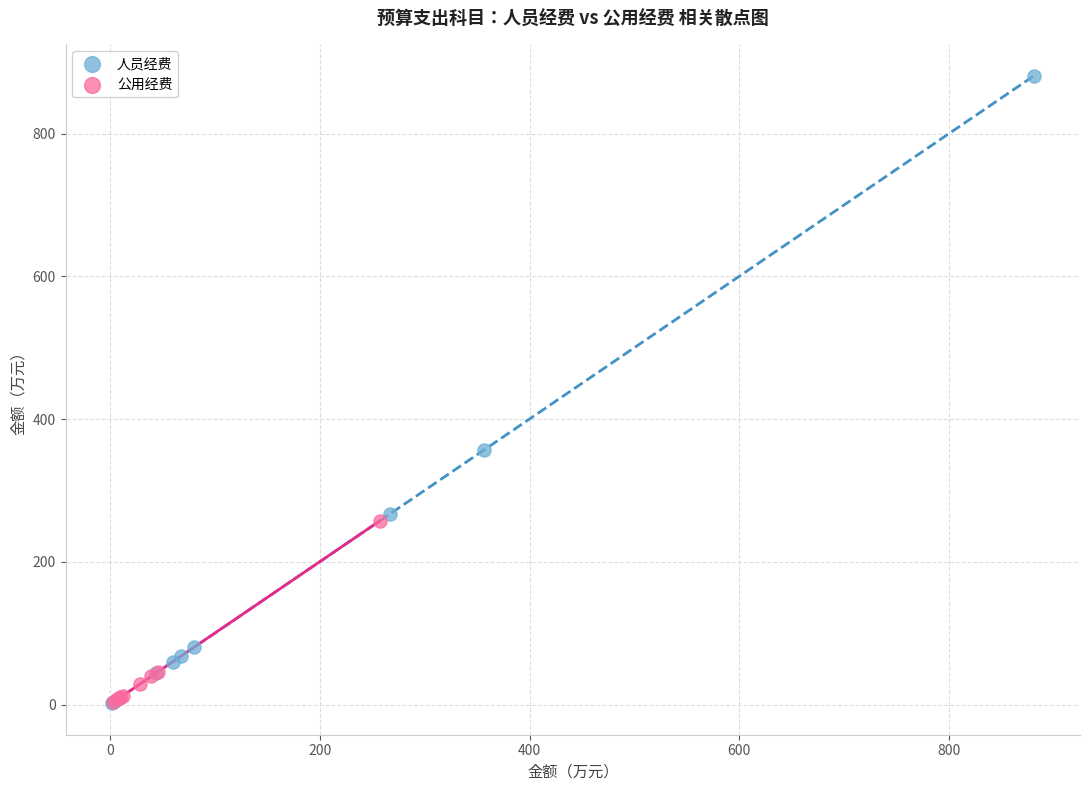

Which series contains the highest Y value?

人员经费